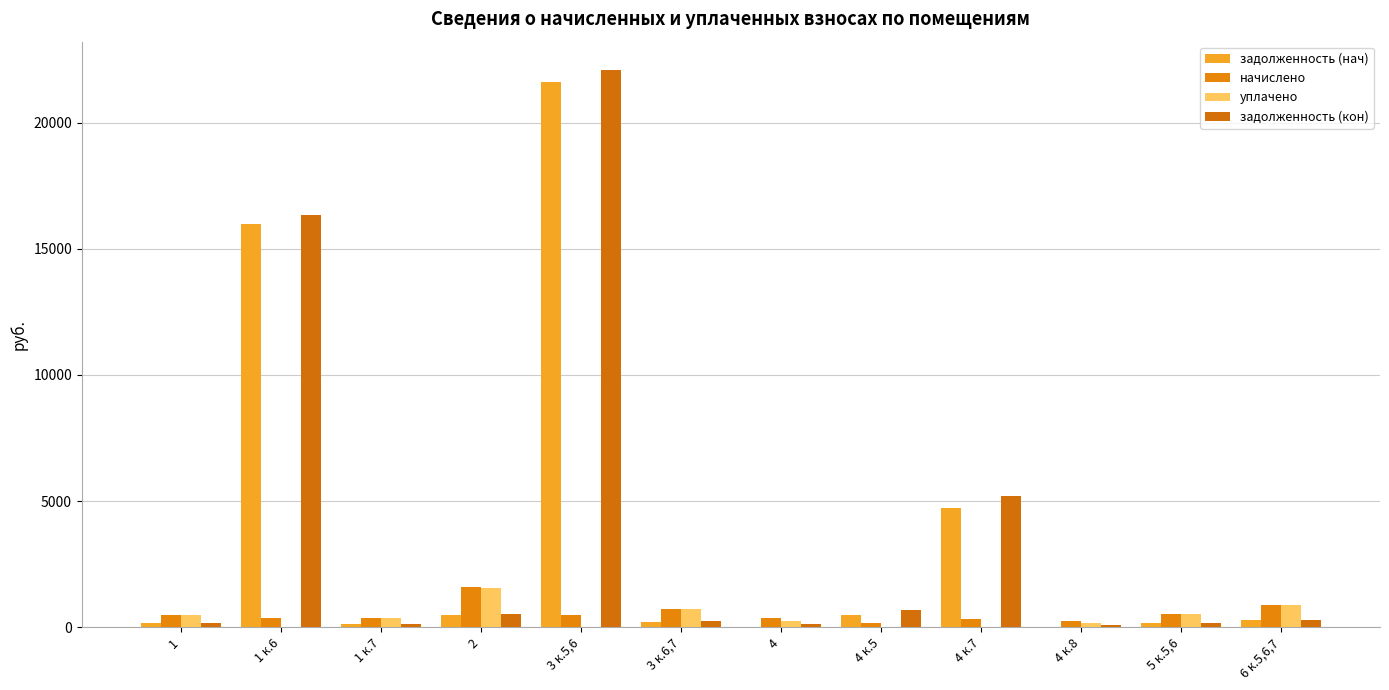

How many groups of bars are there?

12